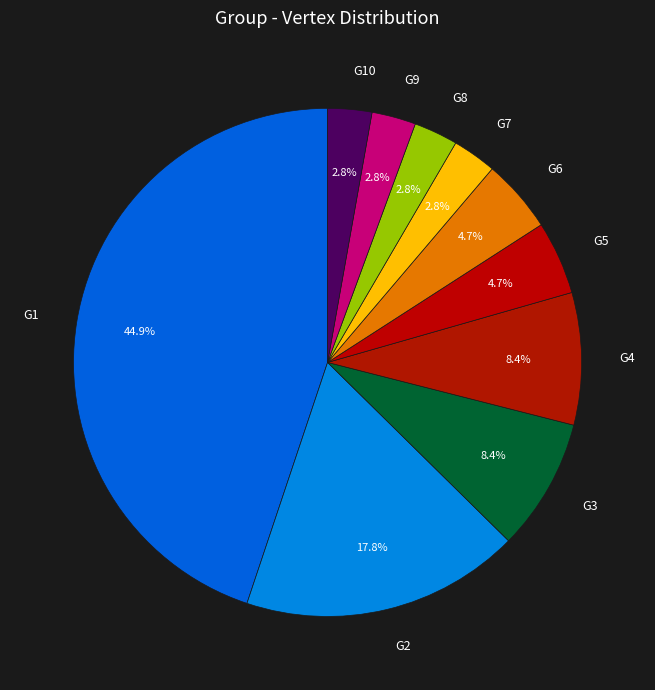

To the nearest percent, what percentage of the pie is G2?

18%